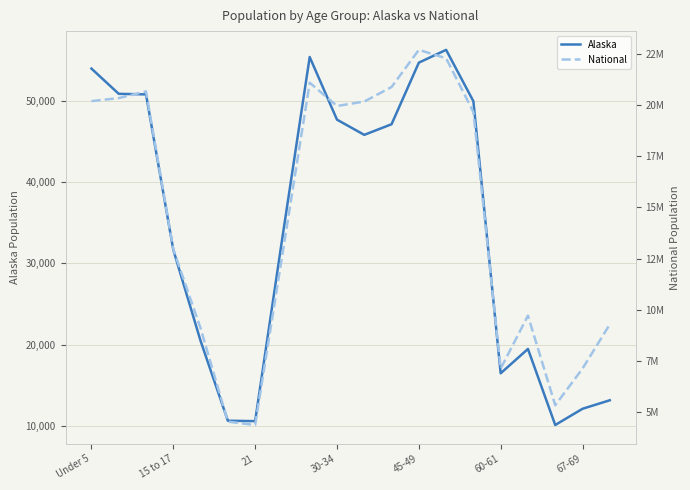

True or false: Alaska and National intersect in this chart.

False